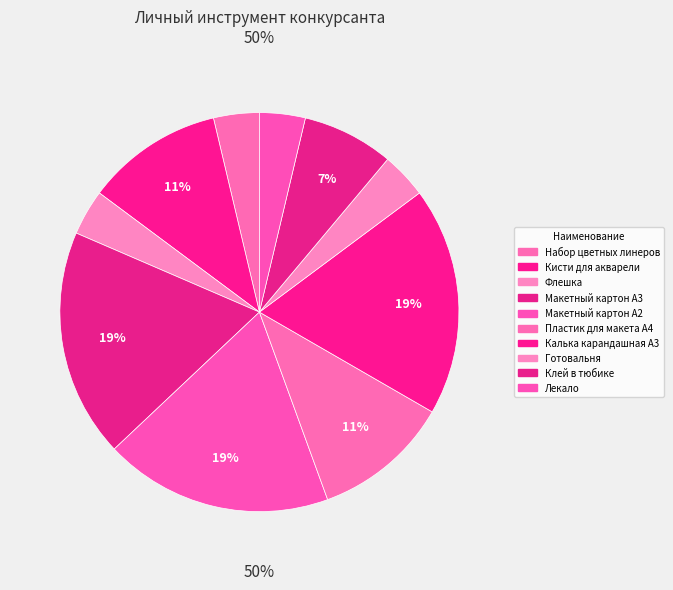

Is there a majority slice in this chart?

No